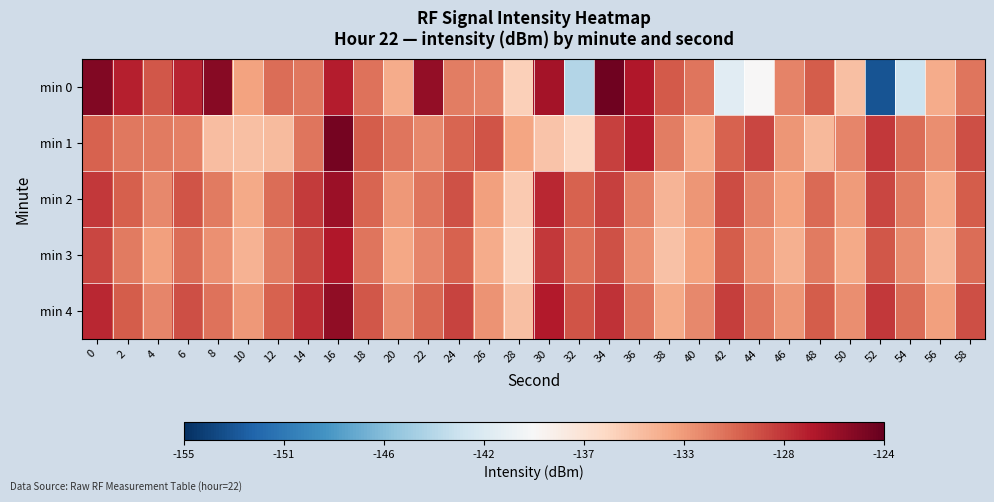

Rank the series by their maximum value, from lowest to highest.

min 3, min 2, min 4, min 1, min 0